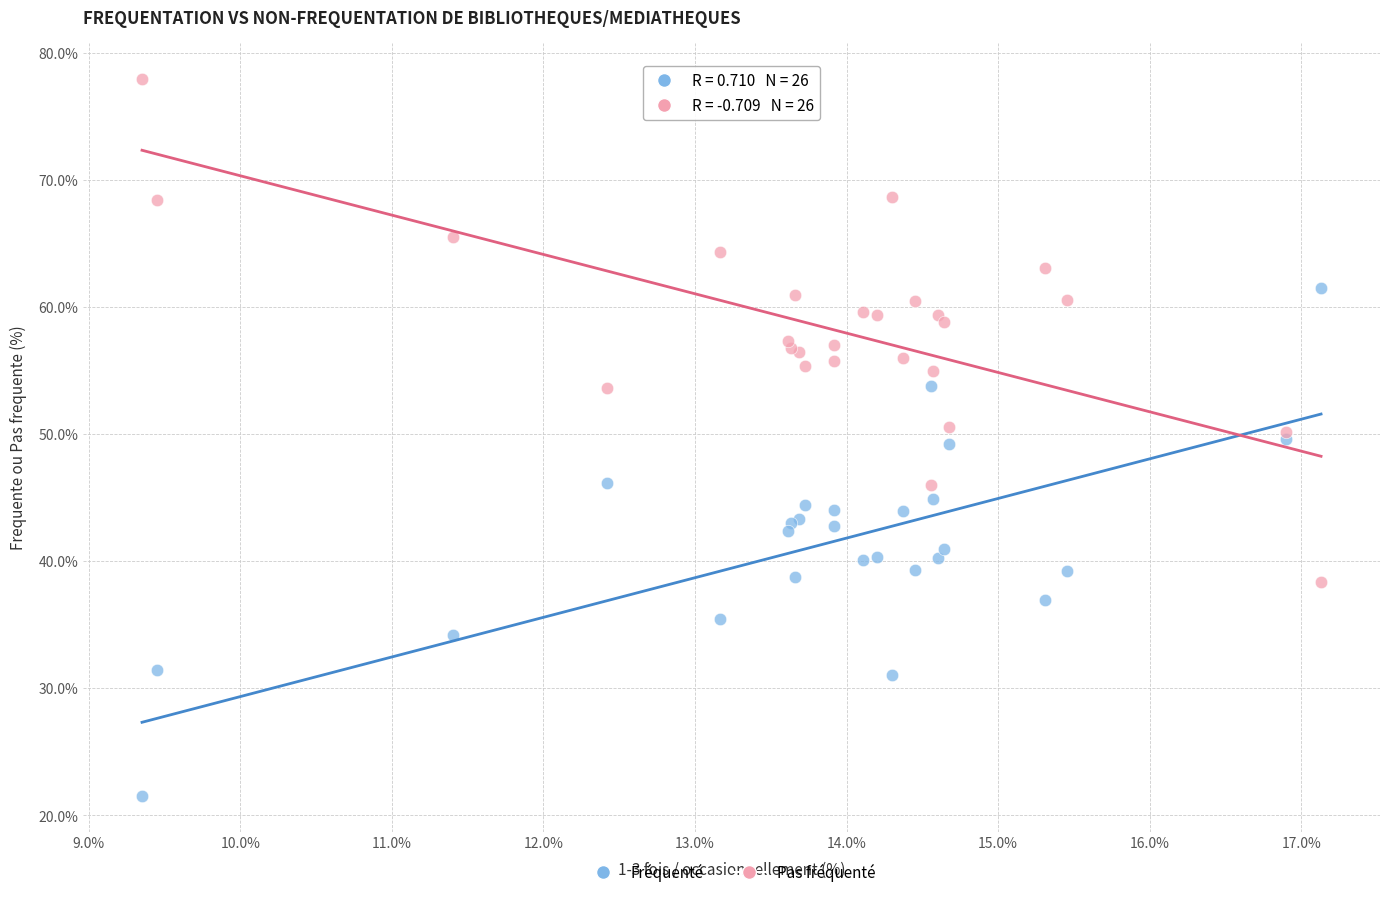

Which series contains the lowest Y value?

Fréquenté